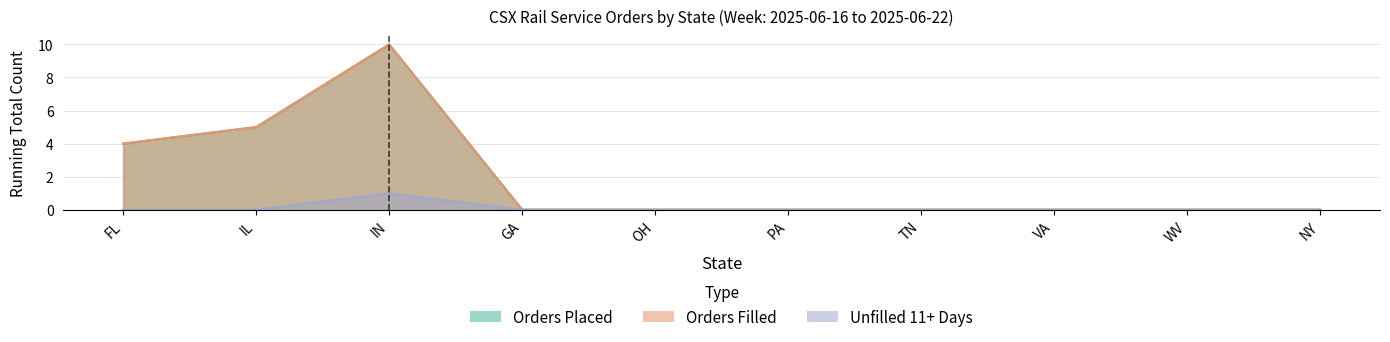

How many values in the Unfilled 11+ Days series exceed 0?

1